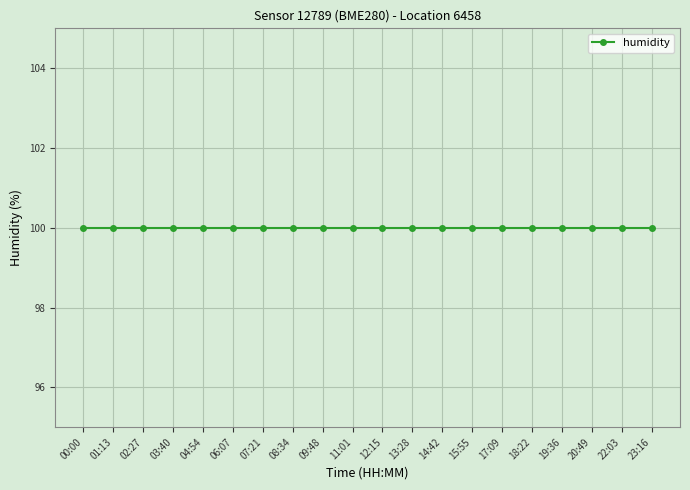

True or false: temperature has a value of -76.2 at 01:13.

False